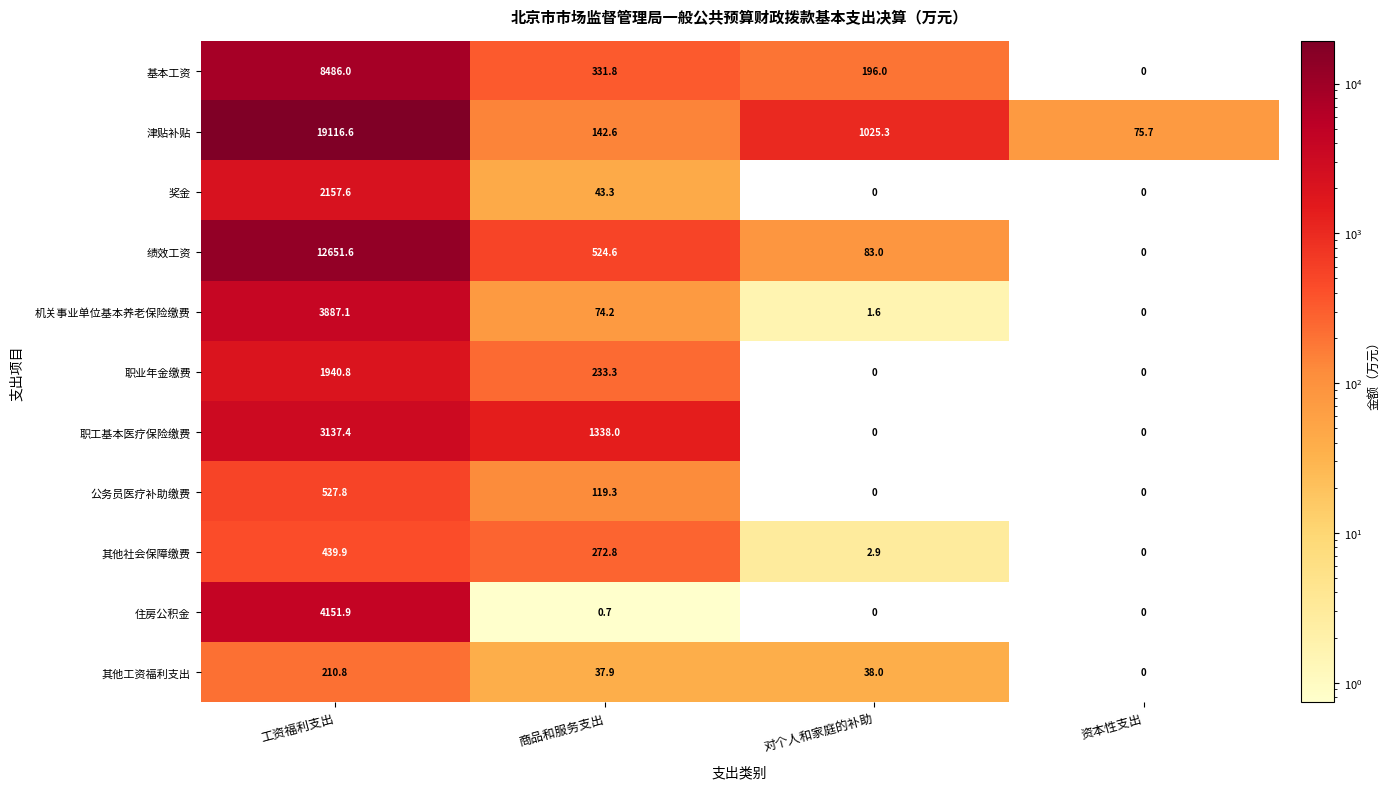

What is the total value across all series at 工资福利支出?

56707.5